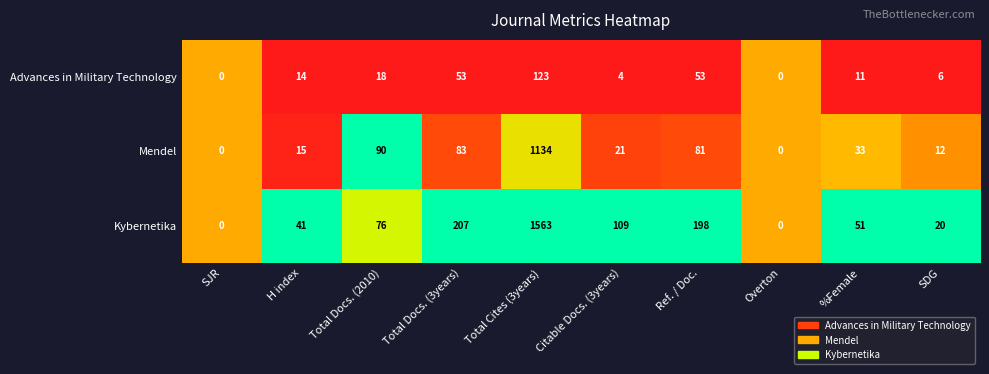

Reading left to right, list all the values displayed in this chart.

Advances in Military Technology: SJR=0	H index=14	Total Docs. (2010)=18	Total Docs. (3years)=53	Total Cites (3years)=123	Citable Docs. (3years)=4	Ref. / Doc.=53	Overton=0	%Female=11	SDG=6
Mendel: SJR=0	H index=15	Total Docs. (2010)=90	Total Docs. (3years)=83	Total Cites (3years)=1134	Citable Docs. (3years)=21	Ref. / Doc.=81	Overton=0	%Female=33	SDG=12
Kybernetika: SJR=0	H index=41	Total Docs. (2010)=76	Total Docs. (3years)=207	Total Cites (3years)=1563	Citable Docs. (3years)=109	Ref. / Doc.=198	Overton=0	%Female=51	SDG=20